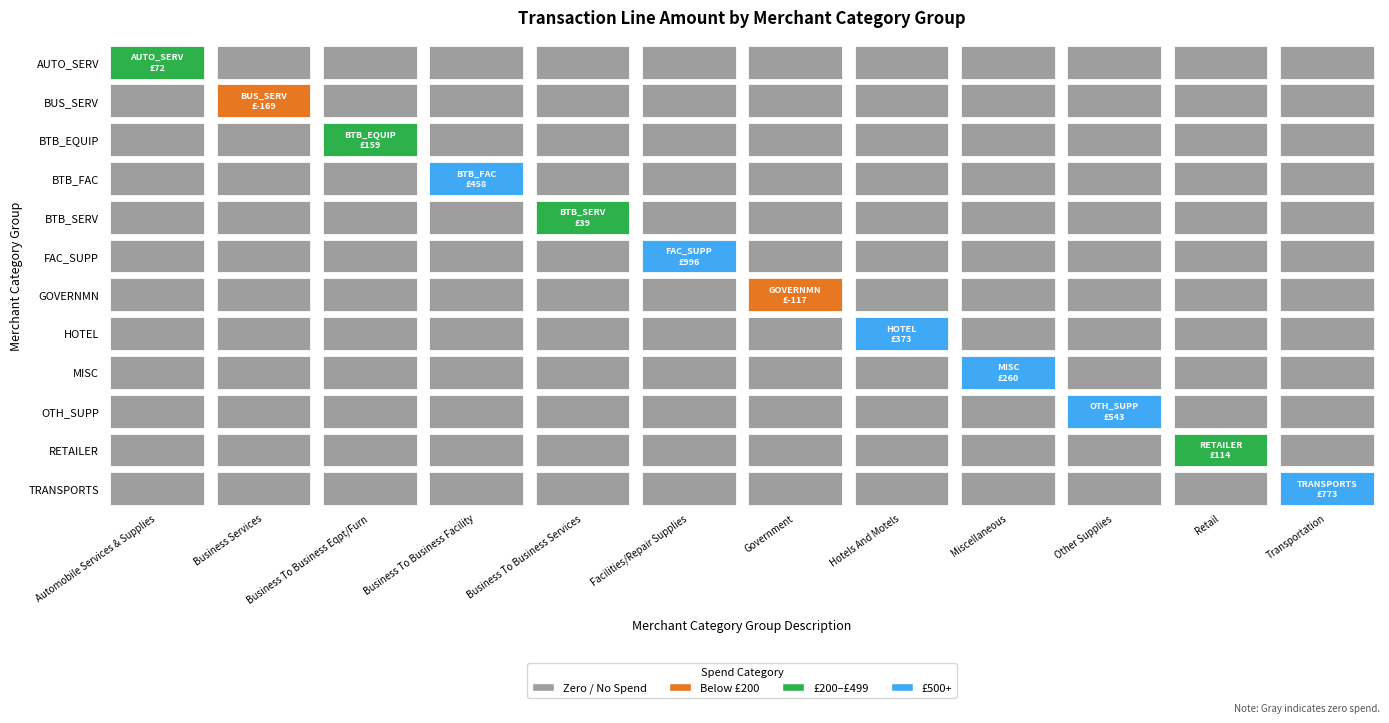

What is the sum of all FAC_SUPP values?

996.4